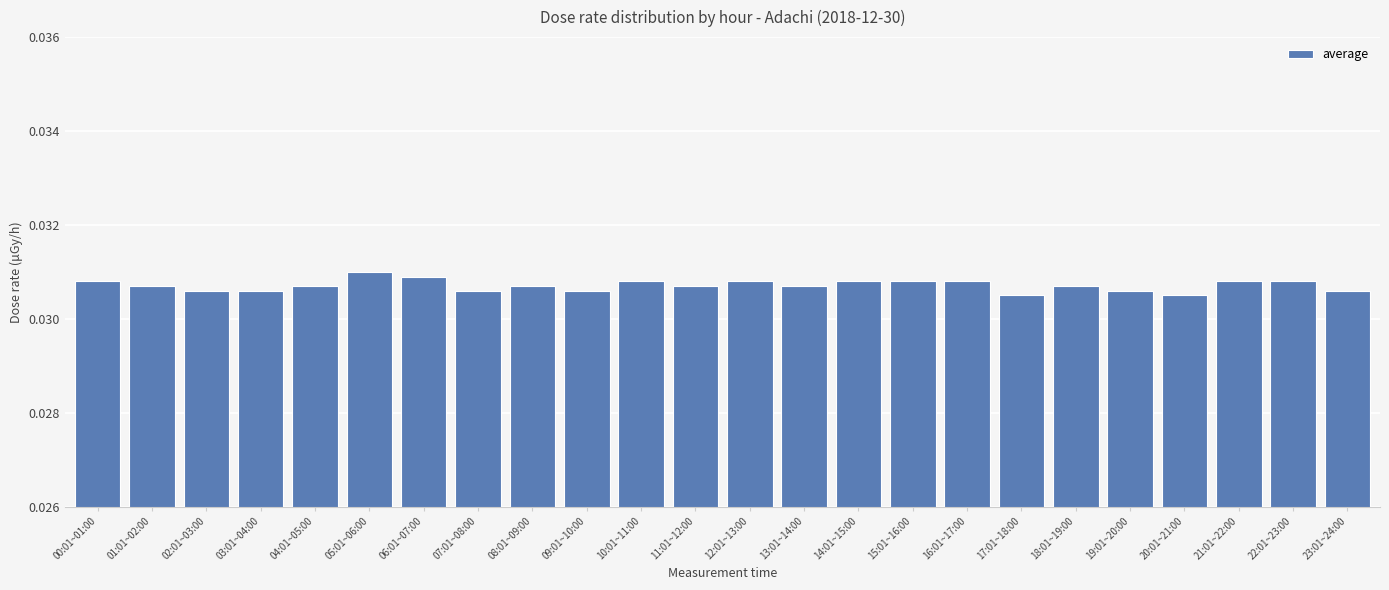

Count the values in the range 0 to 1.

24